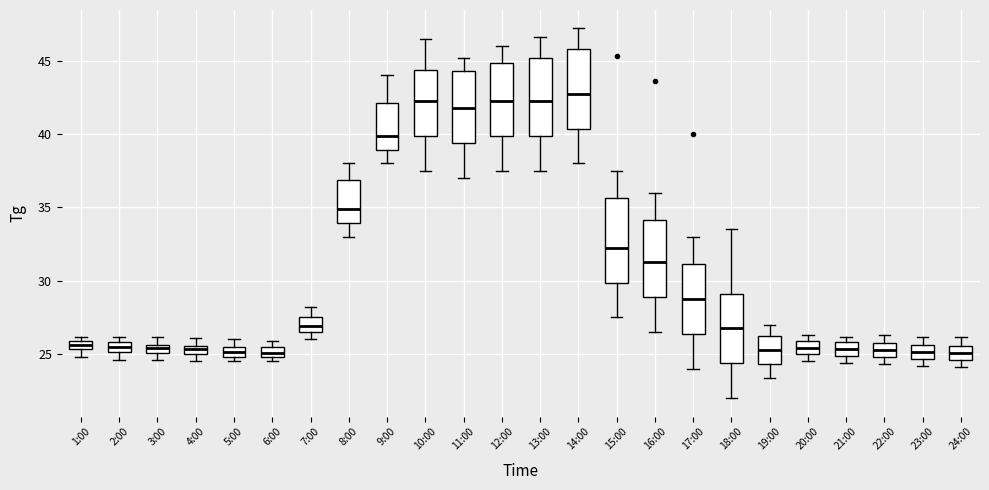

Which box's median line is the highest?

14:00